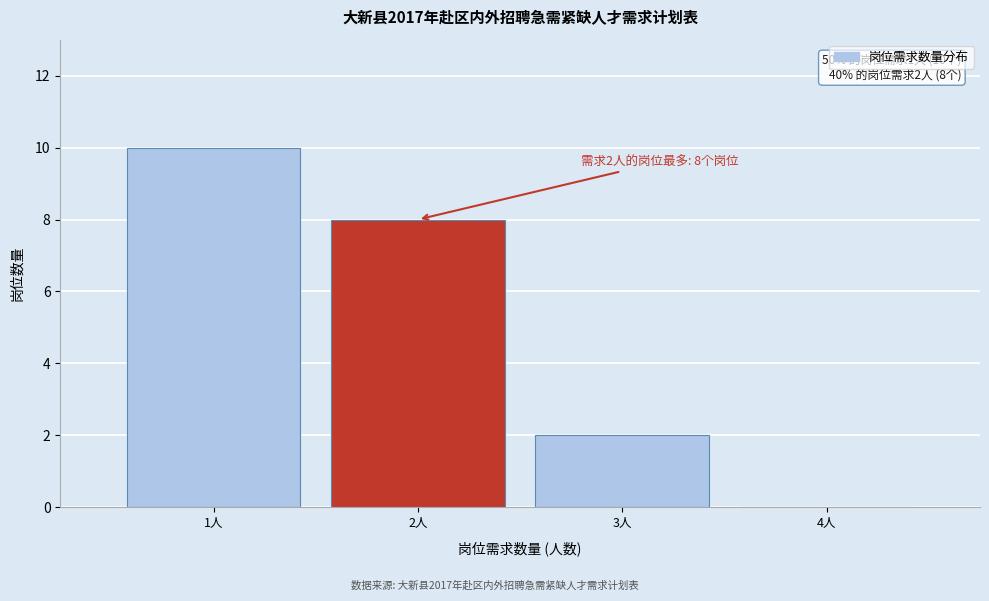

Reading left to right, transcribe all the data shown in this chart.

1人=10	2人=8	3人=2	4人=0